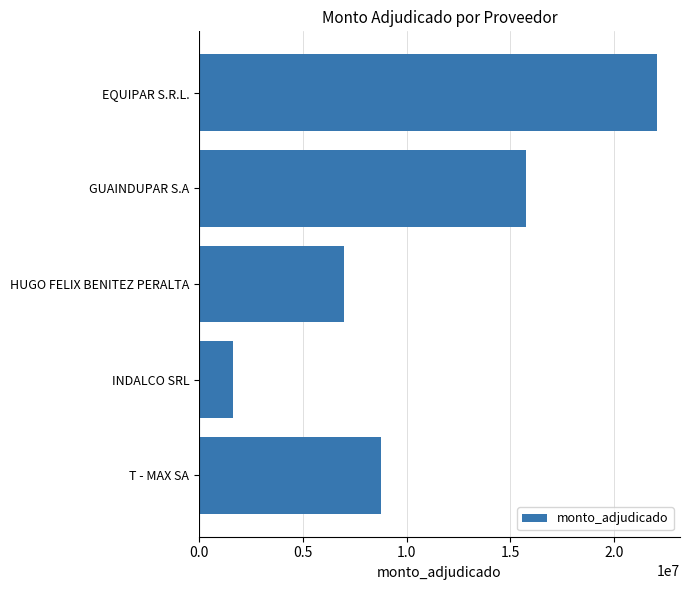

What is the value of the 3rd bar from the top?

7000000